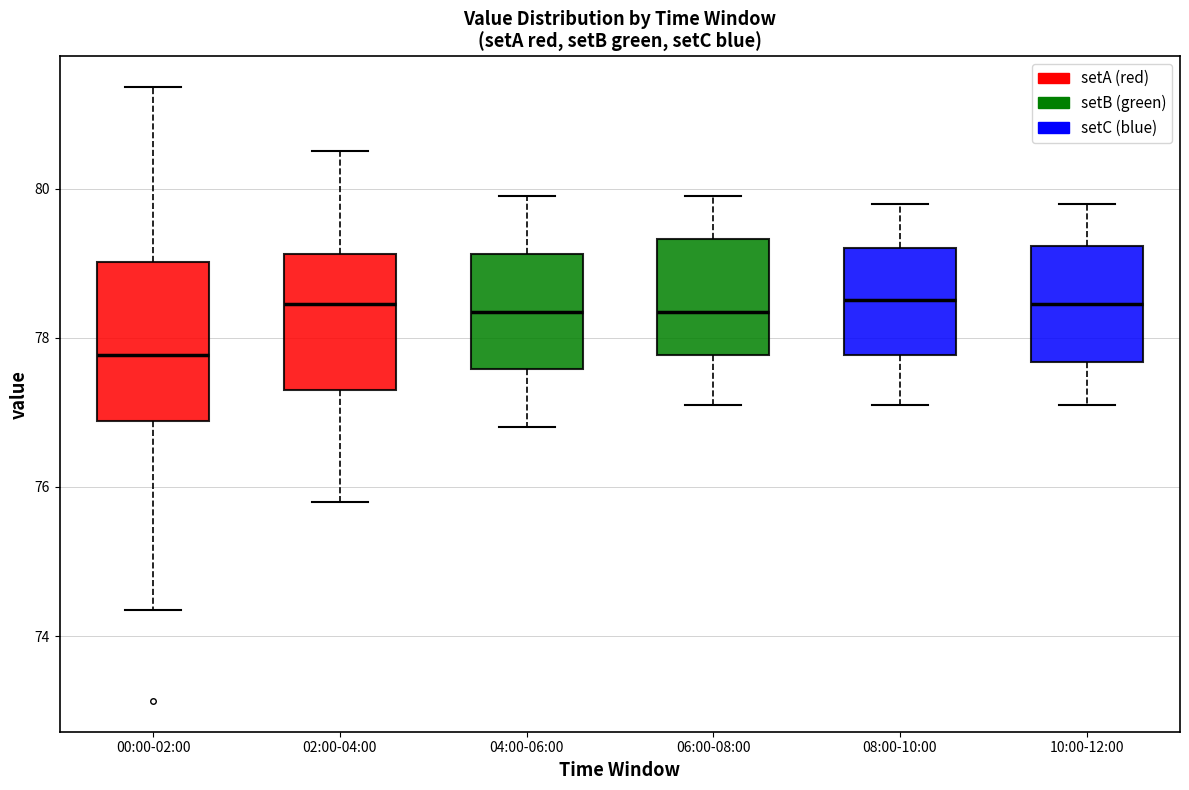

Reading left to right, read every box against the y-axis: the position of its median line, the range the box covers, and the ends of its whiskers. The values are not printed on the chart, so give them approximately, as read against the axis.

00:00-02:00: median 77.8, box 76.8 to 79.0, whiskers 74.4 to 81.4
02:00-04:00: median 78.4, box 77.4 to 79.2, whiskers 75.8 to 80.6
04:00-06:00: median 78.4, box 77.6 to 79.2, whiskers 76.8 to 80.0
06:00-08:00: median 78.4, box 77.8 to 79.4, whiskers 77.2 to 80.0
08:00-10:00: median 78.6, box 77.8 to 79.2, whiskers 77.2 to 79.8
10:00-12:00: median 78.4, box 77.6 to 79.2, whiskers 77.2 to 79.8